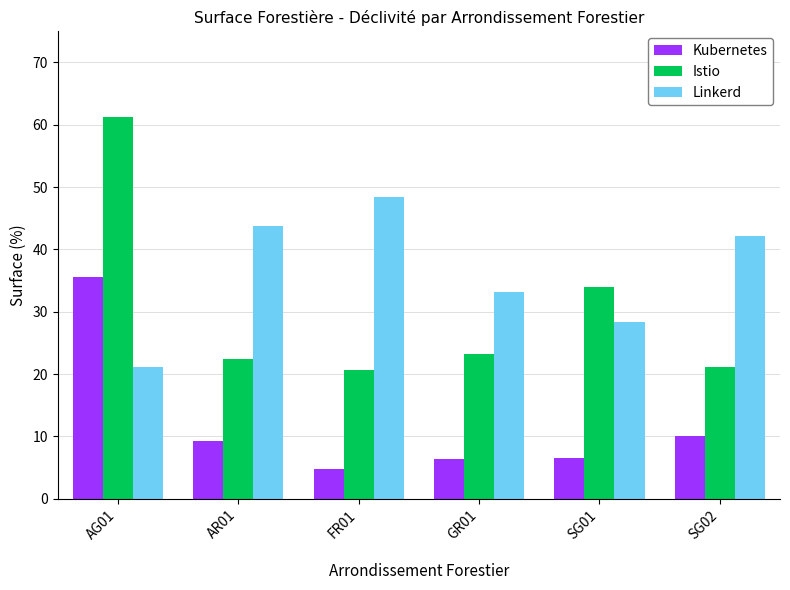

What is the difference between the maximum and minimum values in the Kubernetes series?

30.8